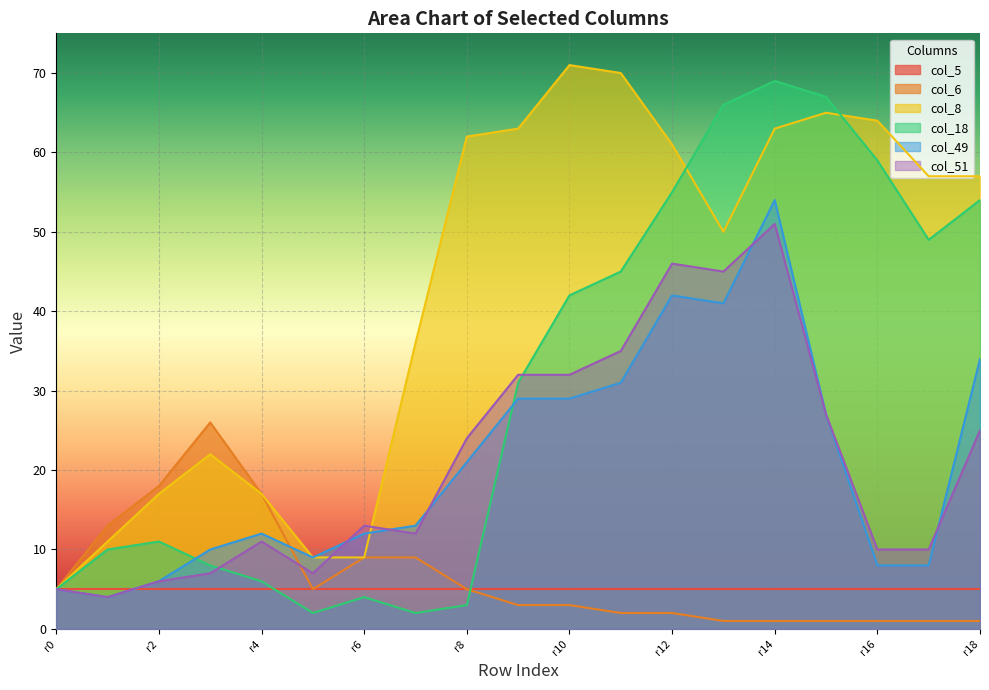

What is the value of the col_18 point at the 7th from the left?

4